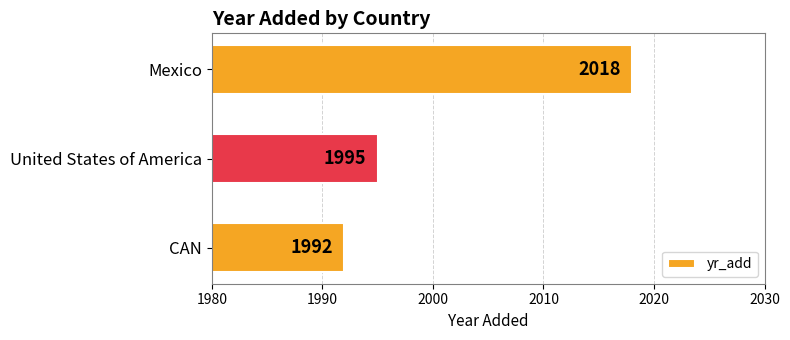

Rank the categories by value from lowest to highest.

CAN, United States of America, Mexico